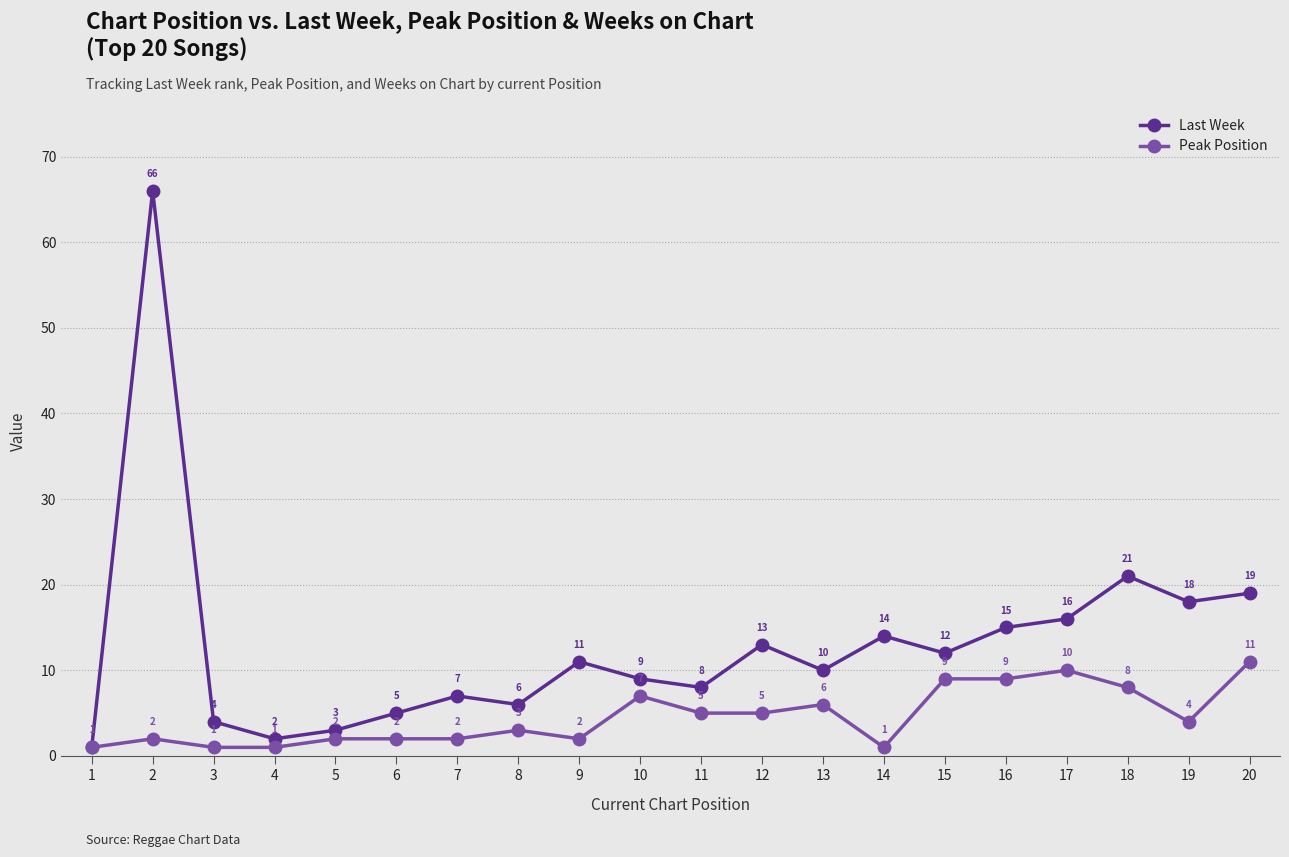

Reading right to left, list all the values displayed in this chart.

Last Week: 19	18	21	16	15	12	14	10	13	8	9	11	6	7	5	3	2	4	66	1
Peak Position: 11	4	8	10	9	9	1	6	5	5	7	2	3	2	2	2	1	1	2	1